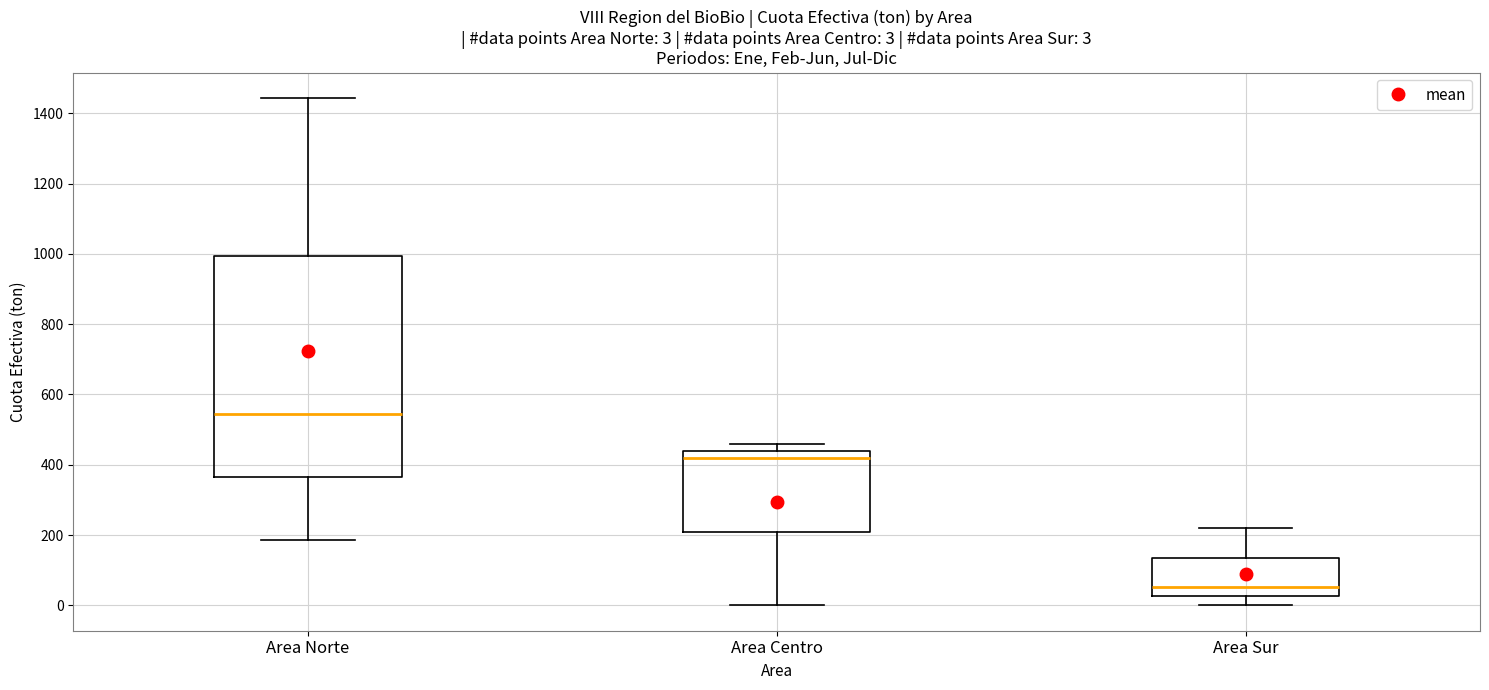

Which box has the highest median line?

Area Norte